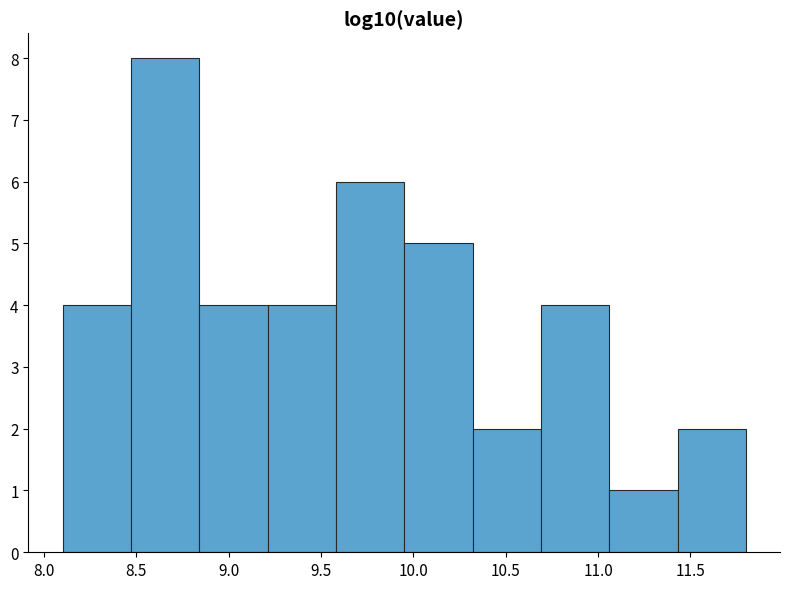

Over which range of the x-axis is the bar tallest?

8.47 to 8.84